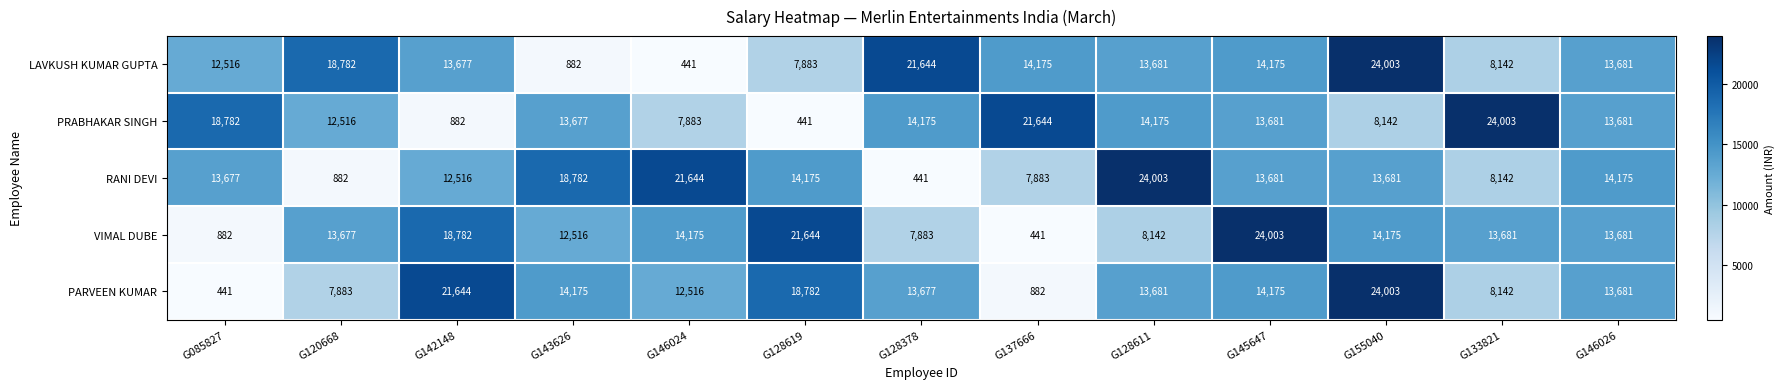

What value does the VIMAL DUBE series have at G145647, to the nearest 10?

24000